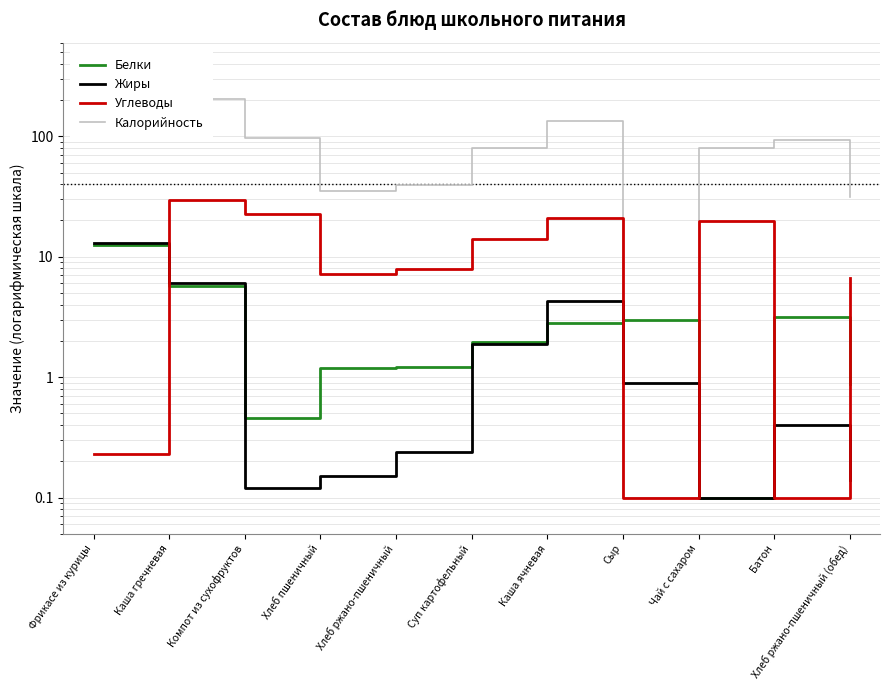

Is the value of Калорийность at Сыр greater than the value of Жиры at Фрикасе из курицы?

No